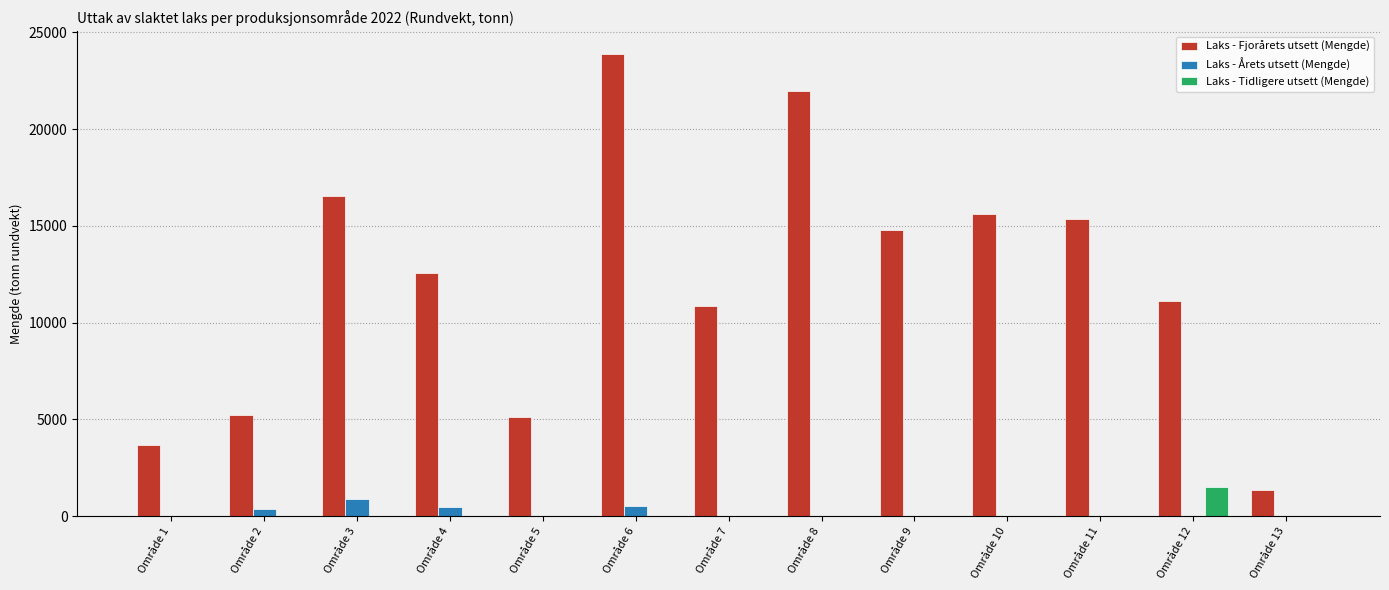

Where does the Laks - Fjorårets utsett (Mengde) series first go above 12534?

Område 3